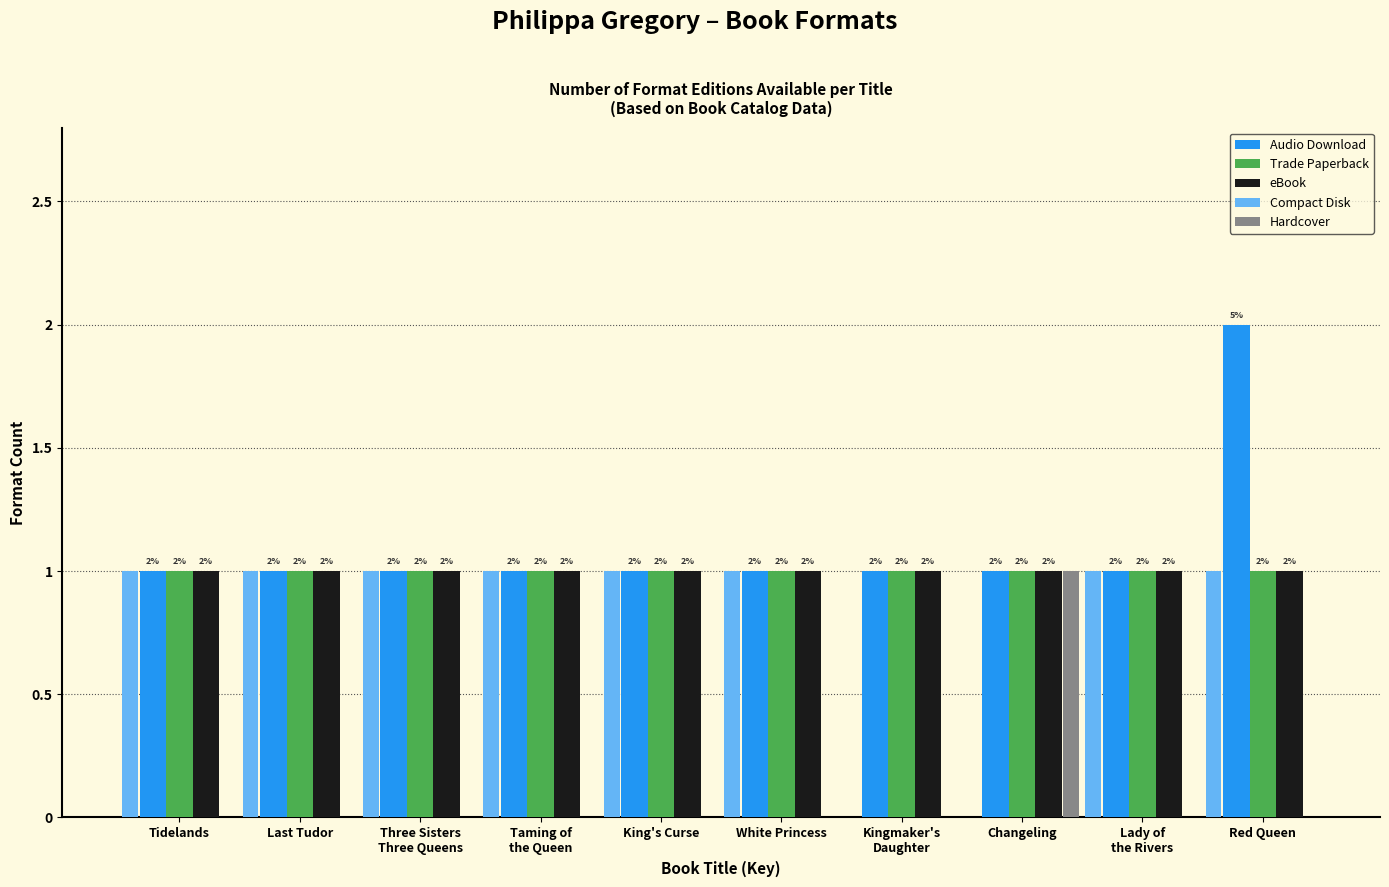

At which category does the chart reach its peak across all series?

Red Queen